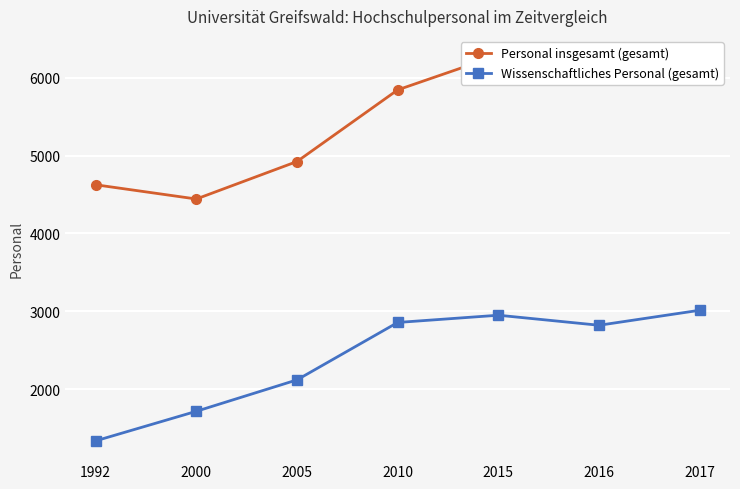

At which category is the sum across all series the highest?

2017